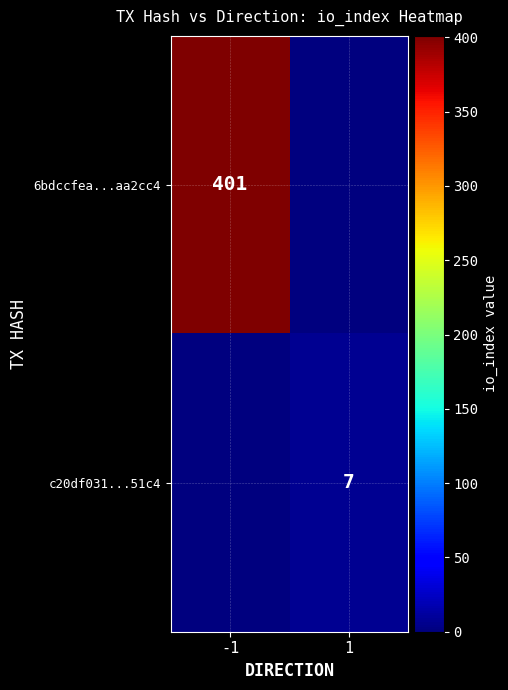

Count the number of categories in the chart.

2